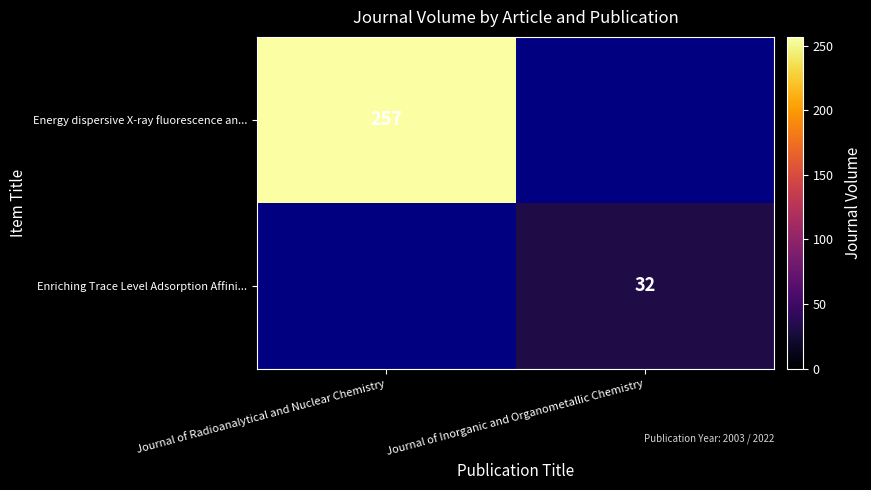

Is the value of Enriching Trace Level Adsorption Affini... at Journal of Inorganic and Organometallic Chemistry greater than the value of Energy dispersive X-ray fluorescence an... at Journal of Radioanalytical and Nuclear Chemistry?

No